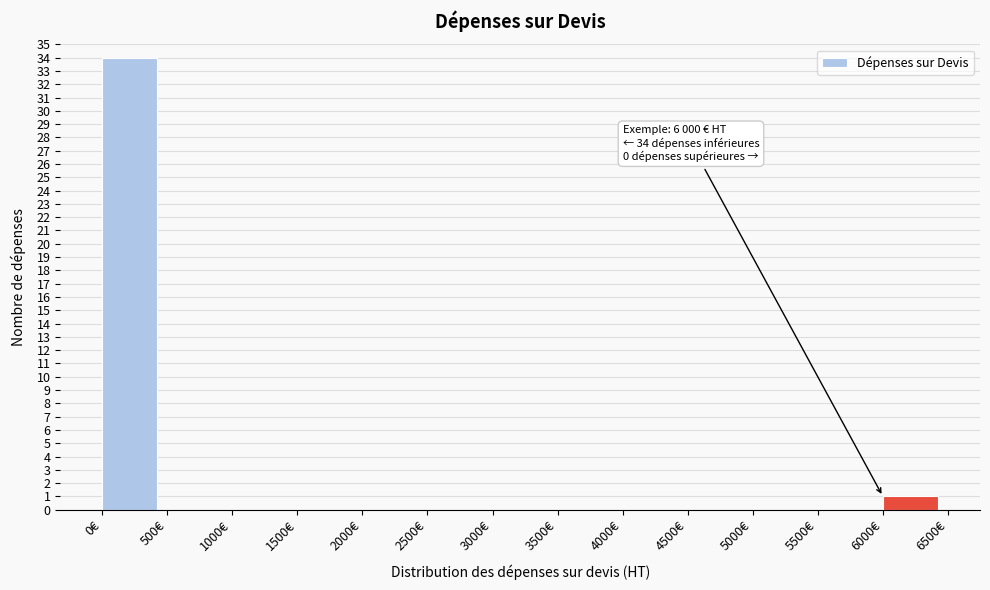

Which range on the x-axis has the tallest bar?

0 to 500